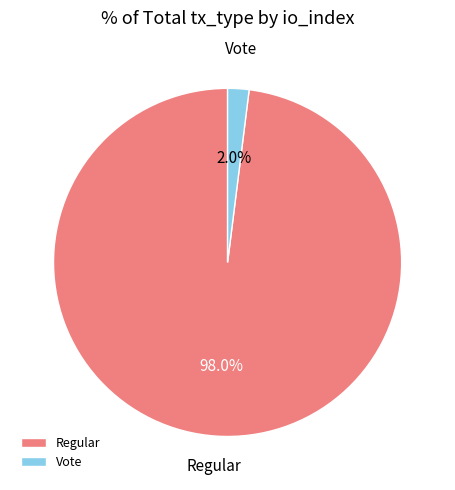

Which has a higher value, Vote or Regular?

Regular